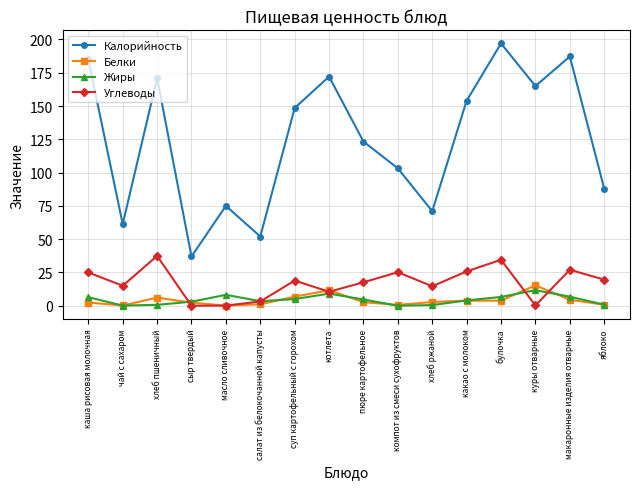

True or false: Жиры and Калорийность intersect in this chart.

False